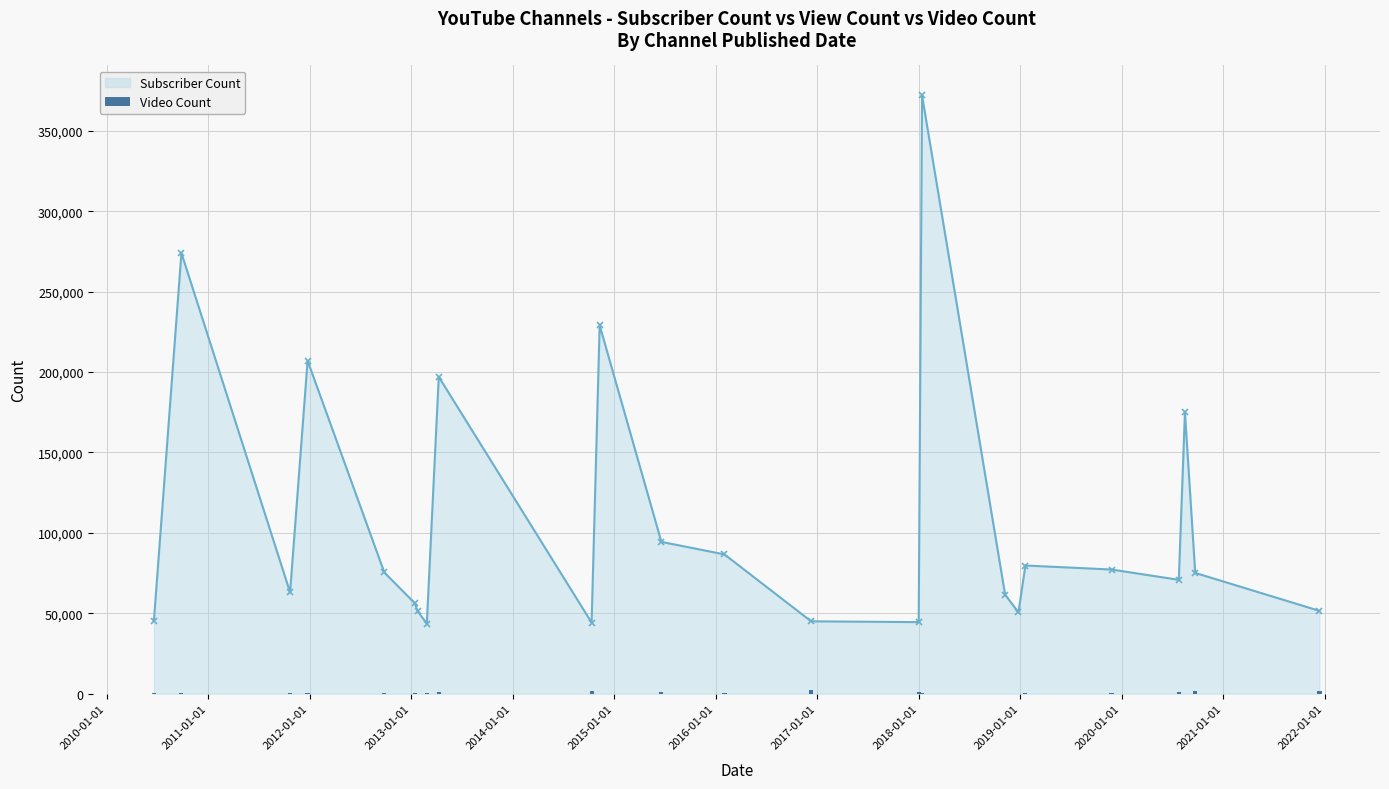

What is the value of the Subscriber Count point at the 15th from the left?

44500